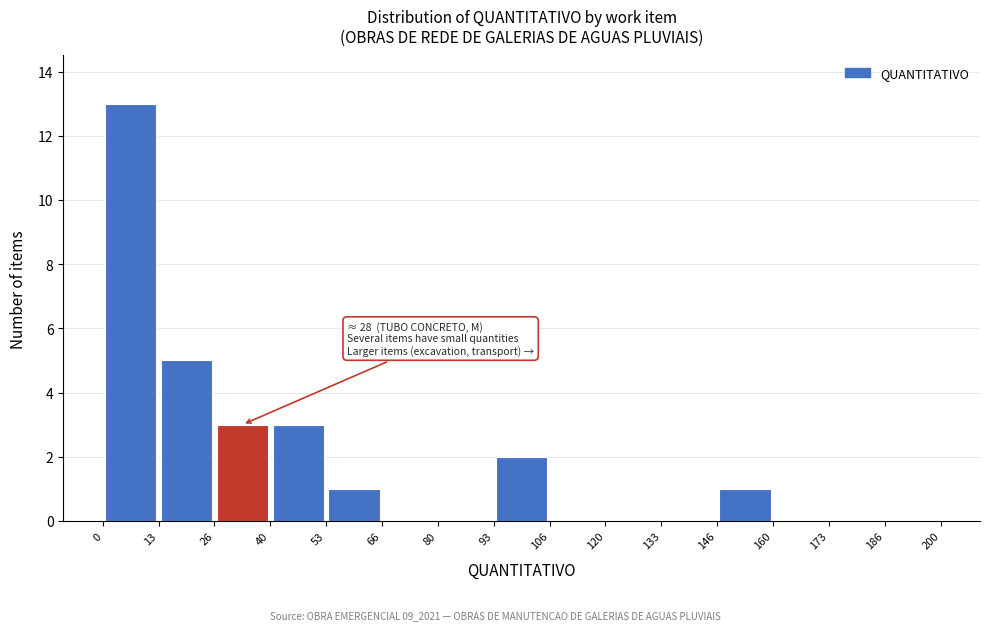

Over which range of the x-axis is the bar tallest?

0 to 13